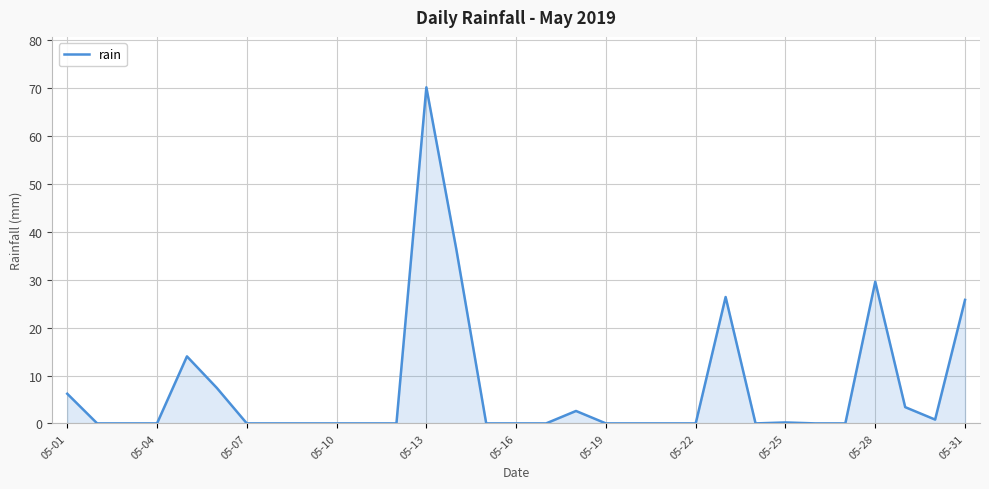

What is the difference between the maximum and minimum values?

70.2